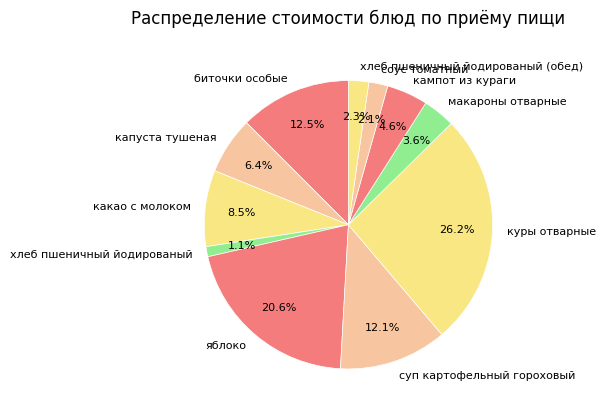

Count the number of slices in the pie.

11